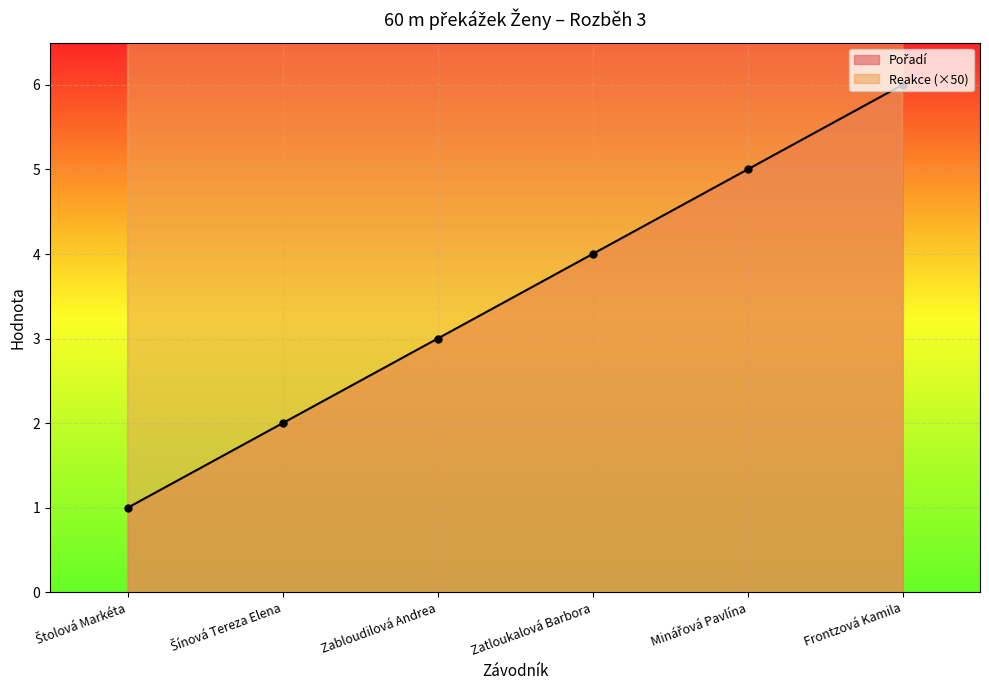

Where does the Pořadí series first go above 4?

Minářová Pavlína